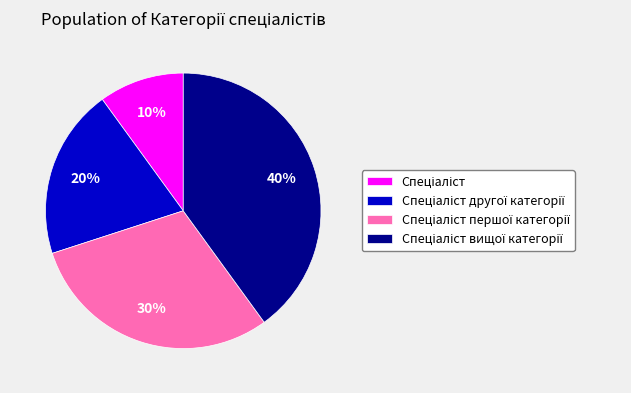

To the nearest percent, what is the average slice percentage?

25%